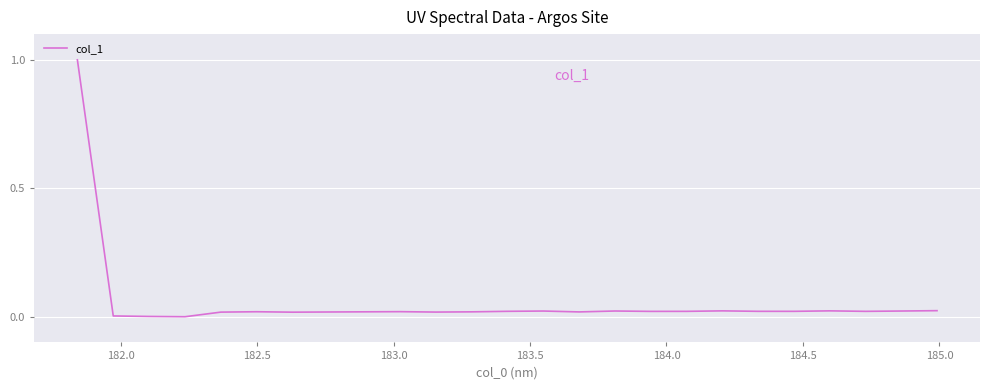

What is the difference between the maximum and minimum values?

1.0